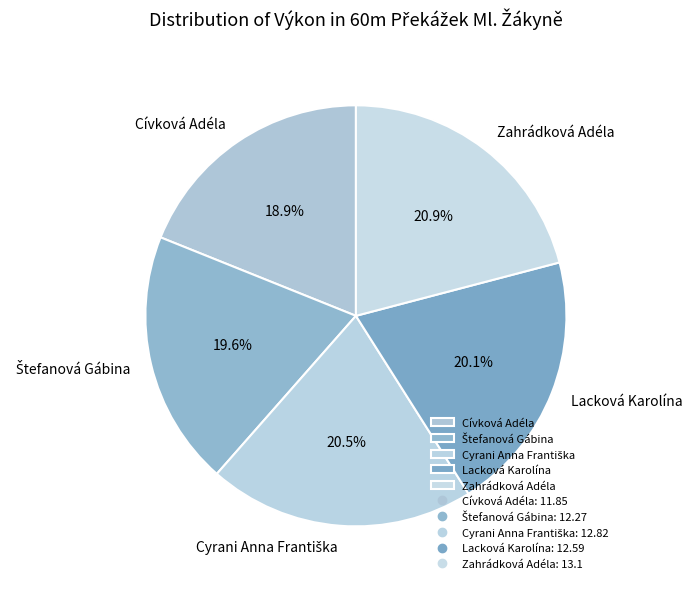

Which category has the smallest portion of the pie?

Cívková Adéla